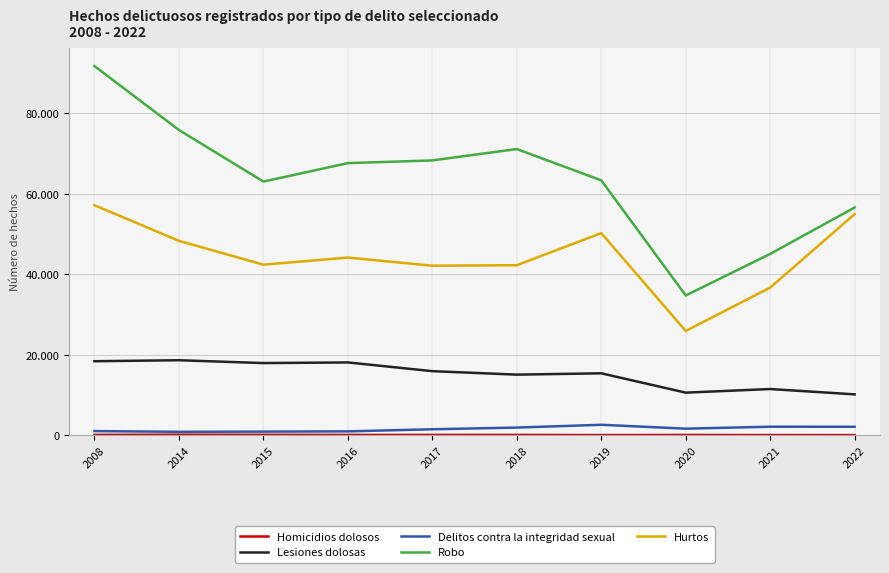

Which series changed the most between 2014 and 2022?

Robo